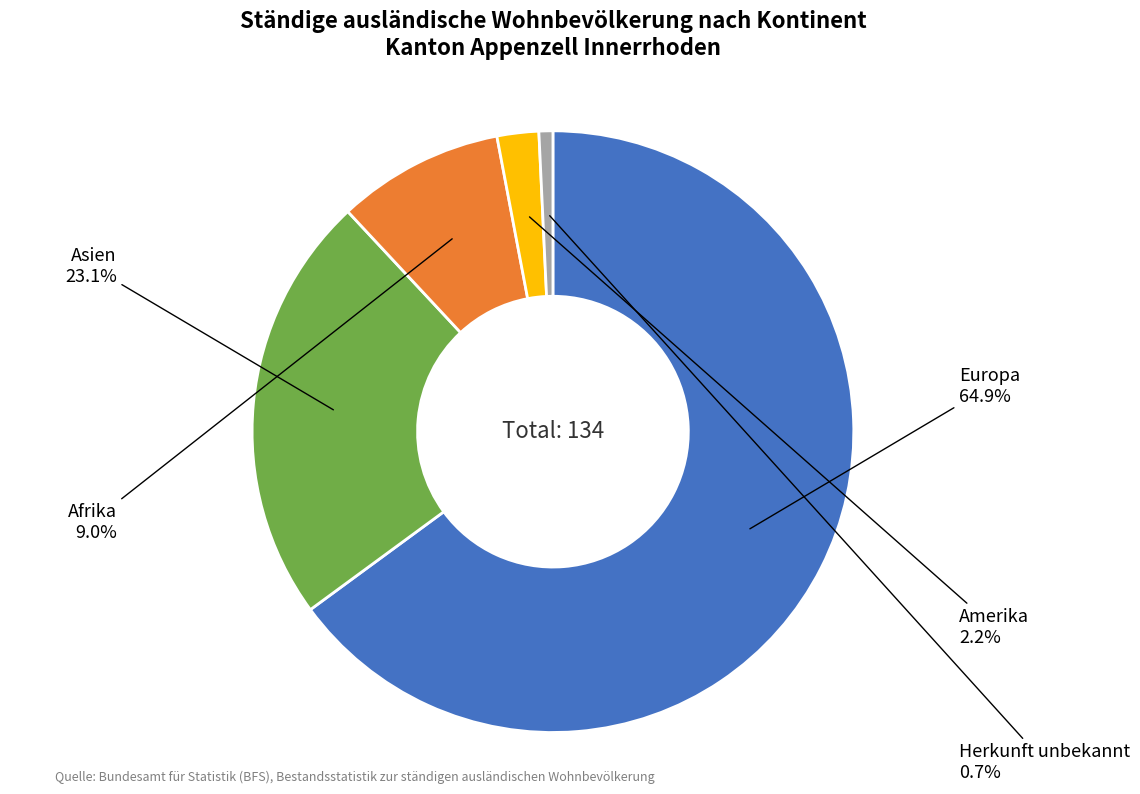

Is there a majority slice in this chart?

Yes